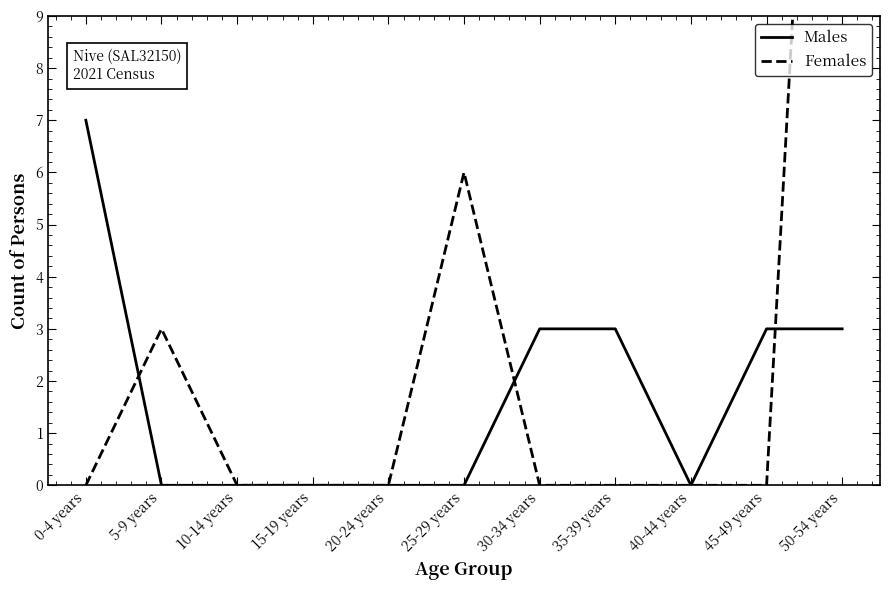

True or false: Females has a value of 0 at 10-14 years.

True